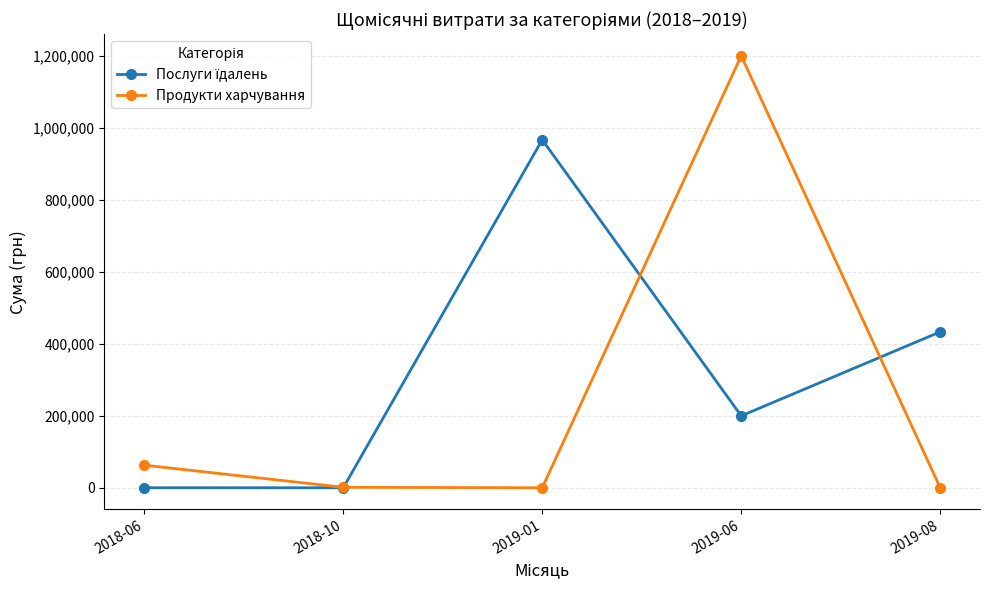

Which series has the largest range (max minus min)?

Продукти харчування